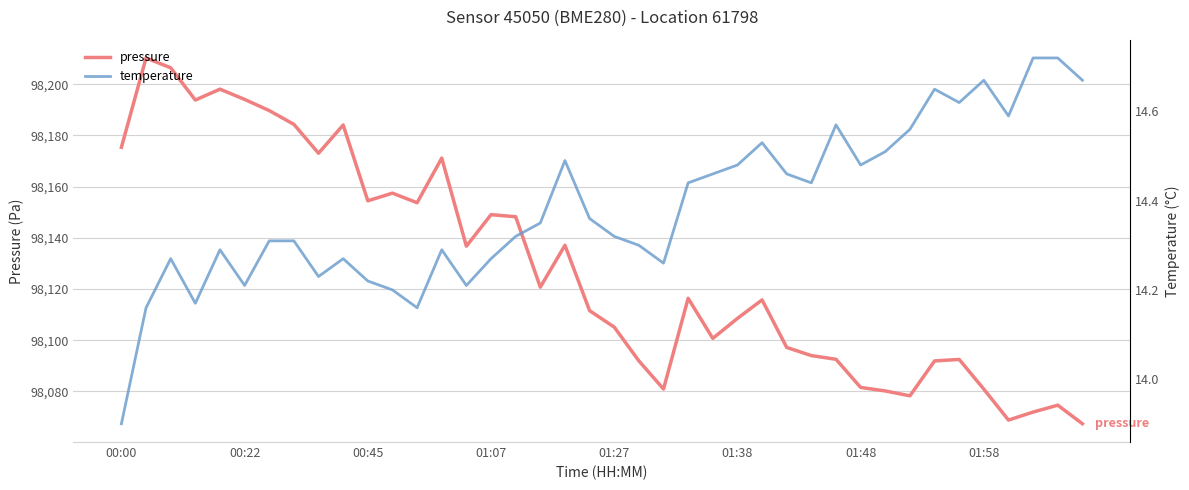

True or false: pressure and temperature intersect in this chart.

False